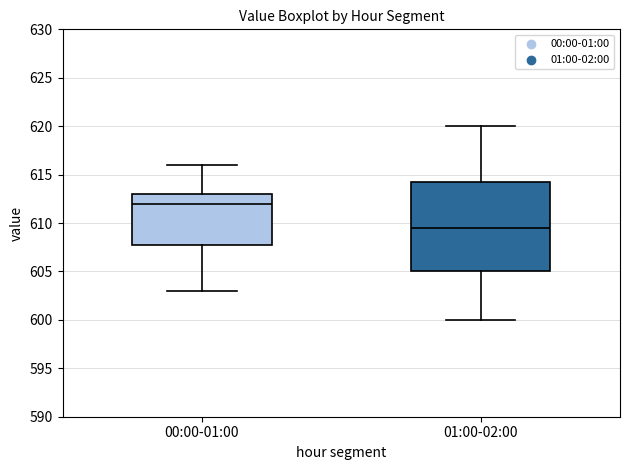

Which box is the tallest, from its lower edge to its upper edge?

01:00-02:00